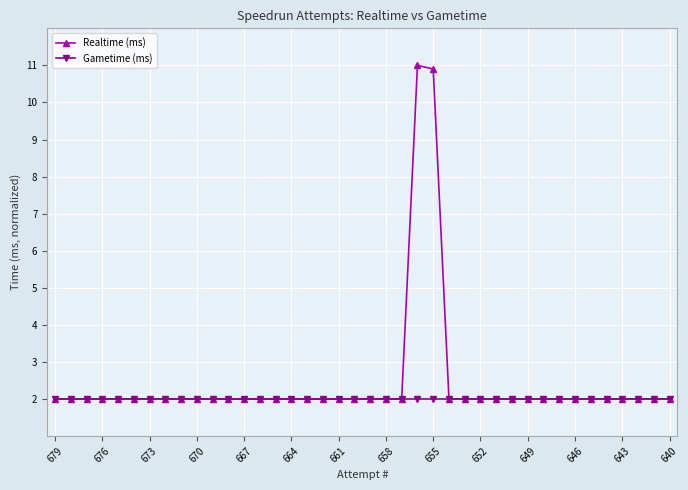

Rank the series by their average value, from highest to lowest.

Realtime (ms), Gametime (ms)